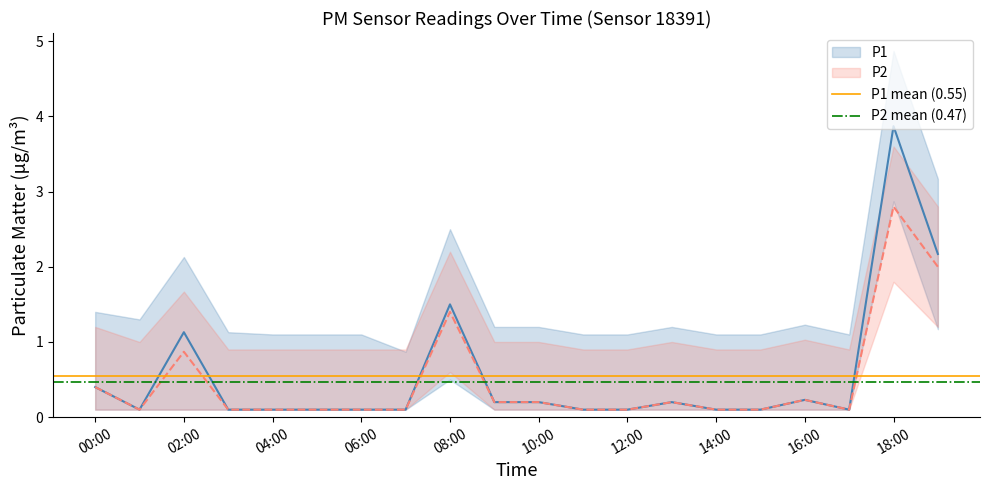

What is the approximate value of P2 mean (0.47) at 02:00?

0.5